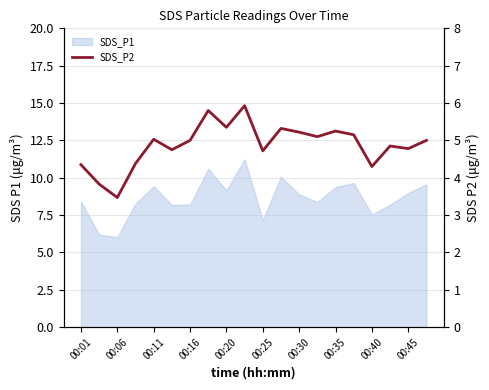

What is the difference between the maximum and second lowest values?

2.1